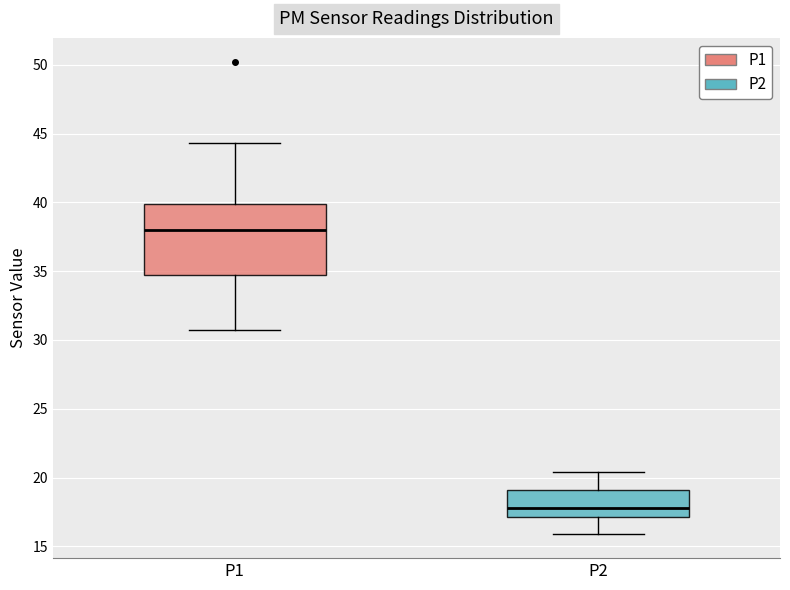

Reading left to right, read every box against the y-axis: the position of its median line, the range the box covers, and the ends of its whiskers. The values are not printed on the chart, so give them approximately, as read against the axis.

P1: median 38.0, box 34.5 to 40.0, whiskers 30.5 to 44.5
P2: median 18.0, box 17.0 to 19.0, whiskers 16.0 to 20.5